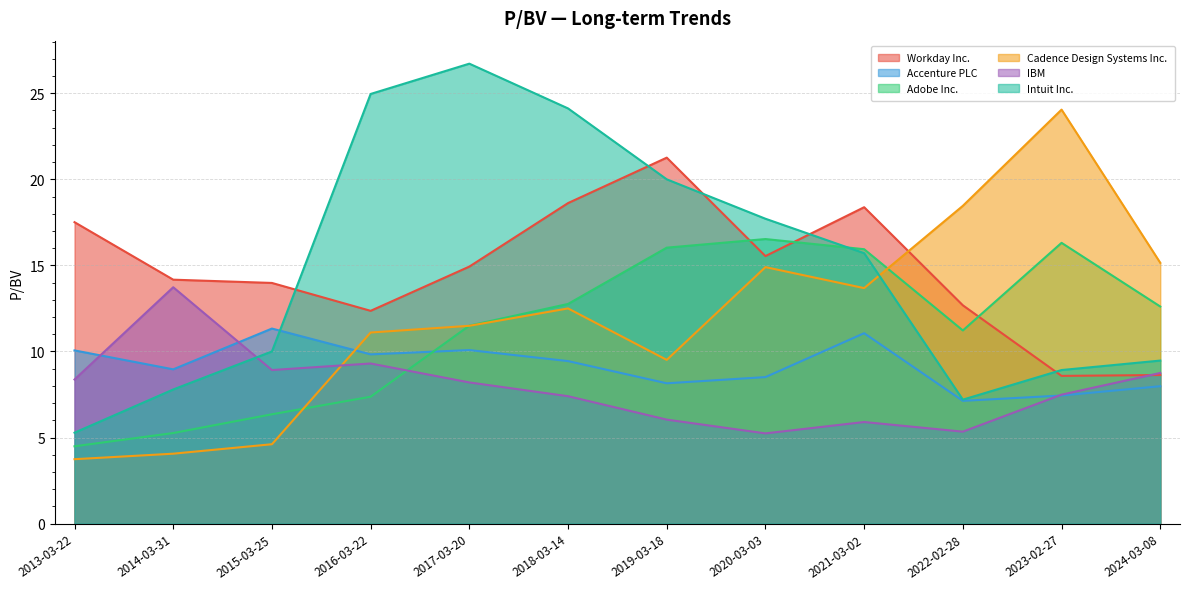

What is the difference between the Cadence Design Systems Inc. values at 2021-03-02 and 2016-03-22?

2.6